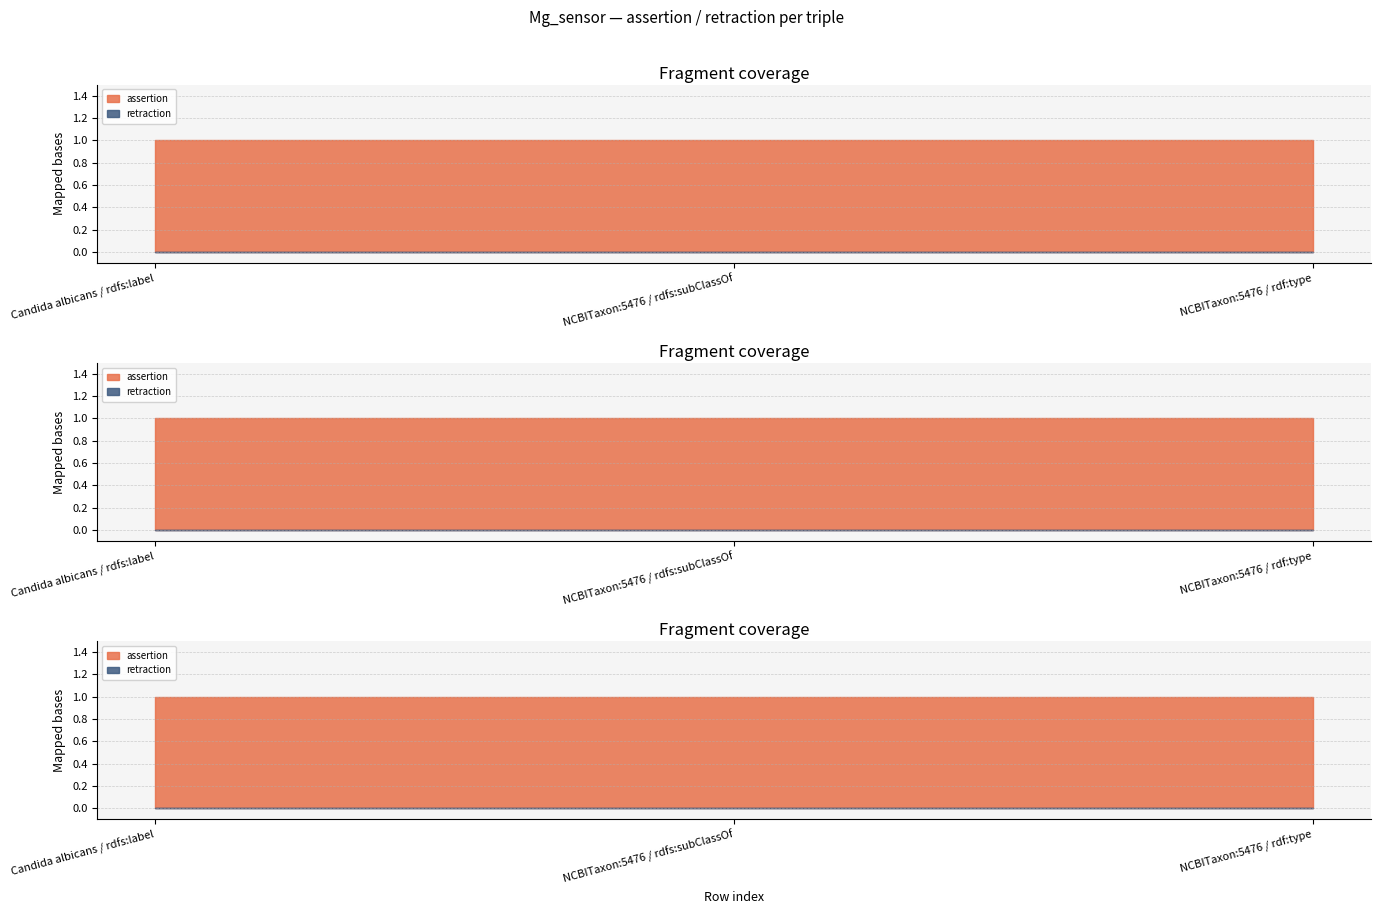

Rank the categories by assertion value from highest to lowest.

Candida albicans / rdfs:label, NCBITaxon:5476 / rdfs:subClassOf, NCBITaxon:5476 / rdf:type